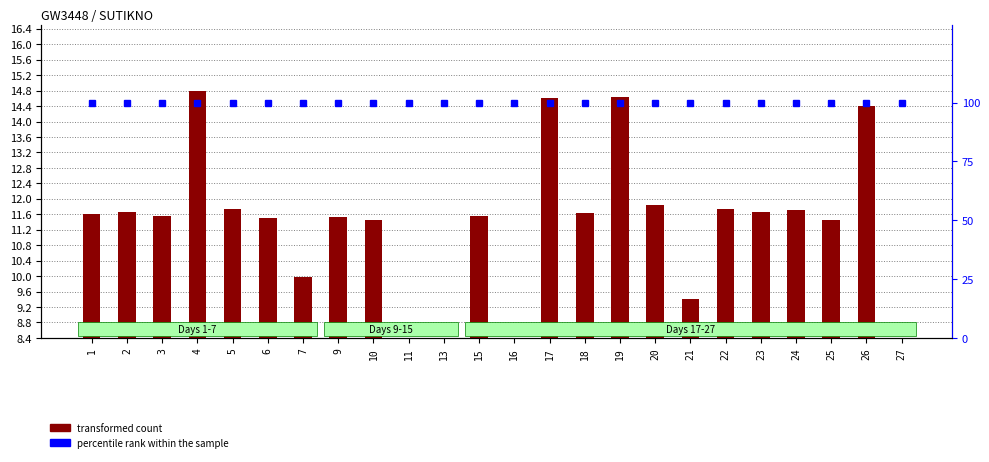

Rank the series at 11 from lowest to highest value.

transformed count, percentile rank within the sample